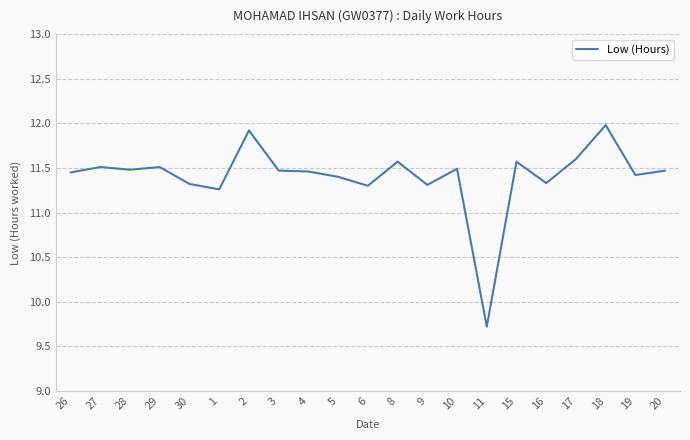

Between 26 and 18, which is larger?

18